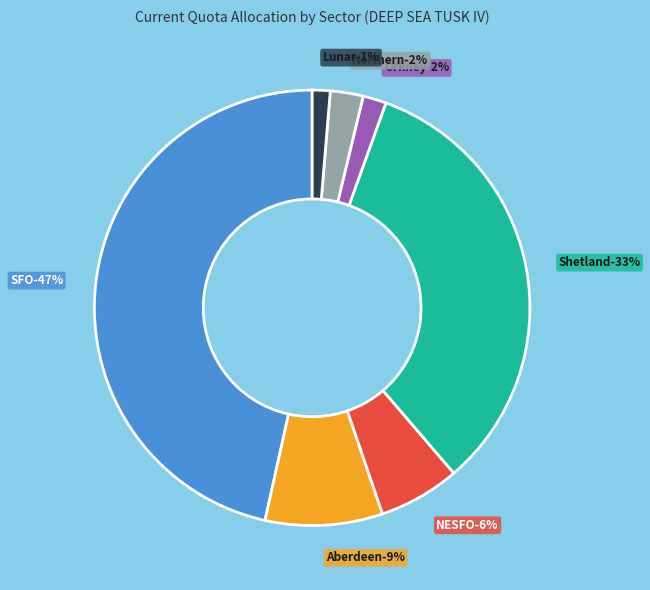

Is there any slice that represents more than half of the pie?

No